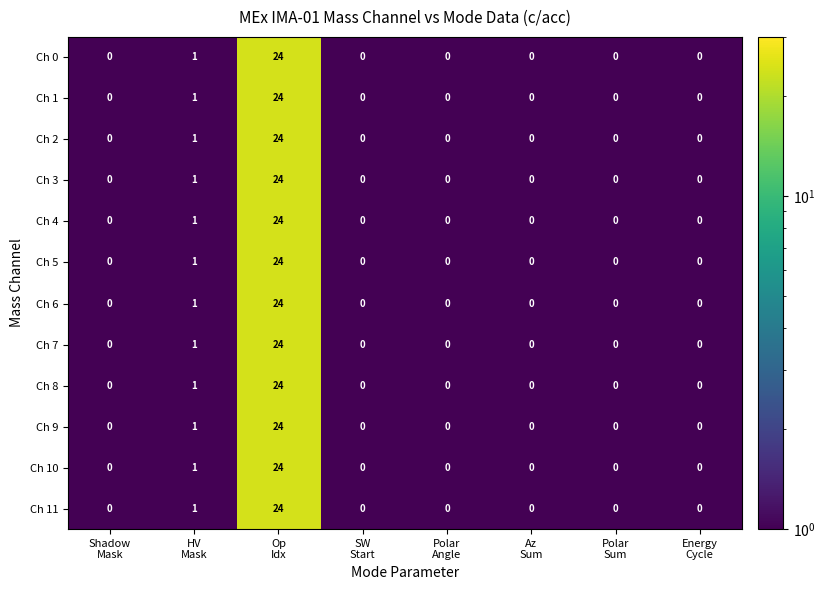

What is the maximum value for Ch 9?

24